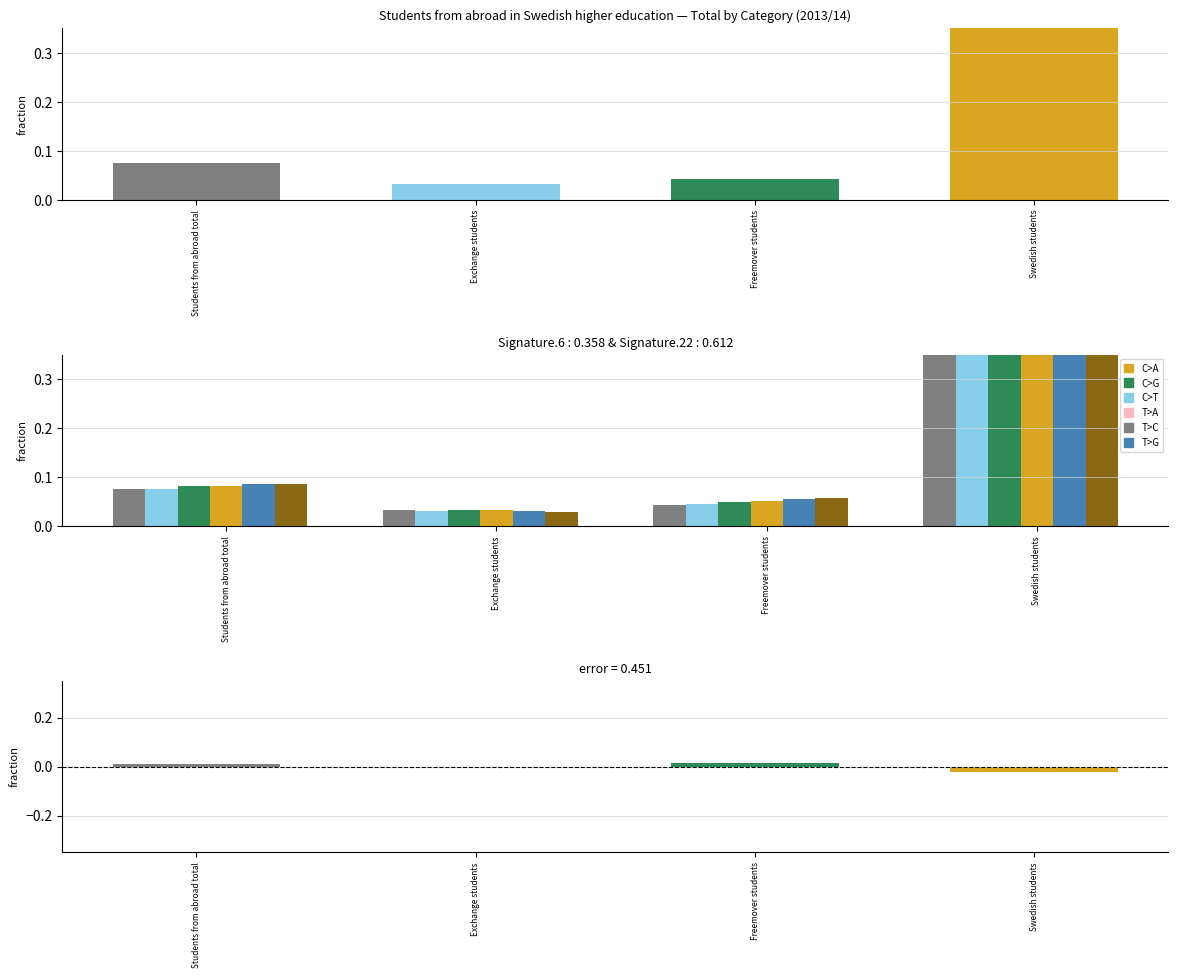

Where is 2017/18 nearest to the value 0?

Exchange students